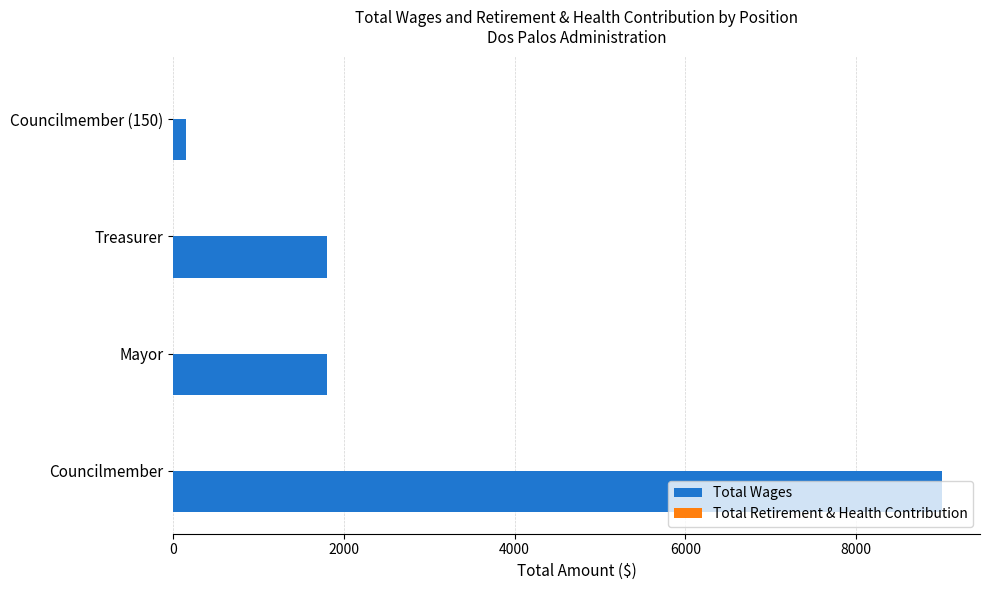

Which has a higher value, Councilmember (150) or Mayor?

Mayor